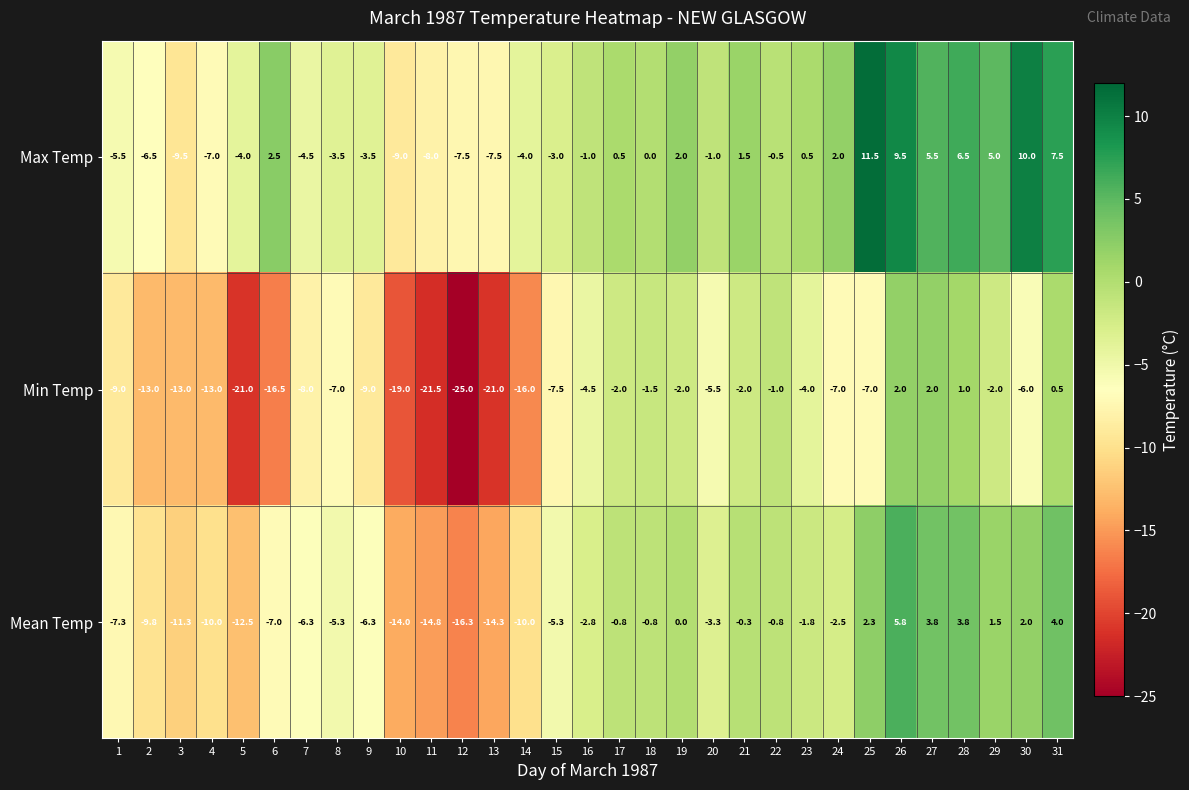

What is the highest value of the Min Temp series?

2.0